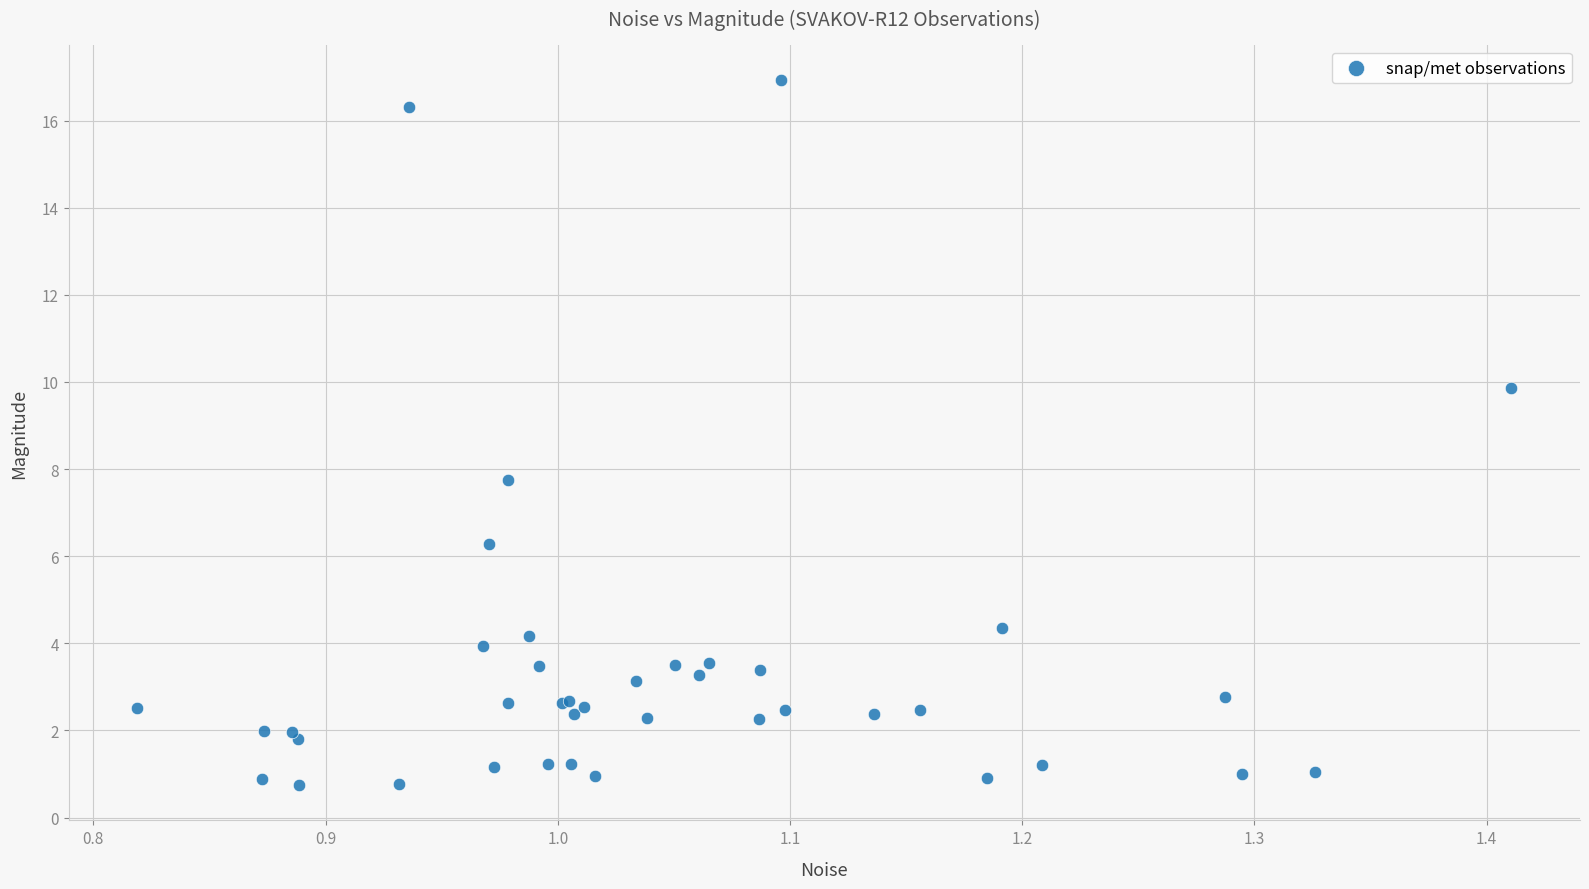

What Y value in the scatter plot is closest to 8?

7.7